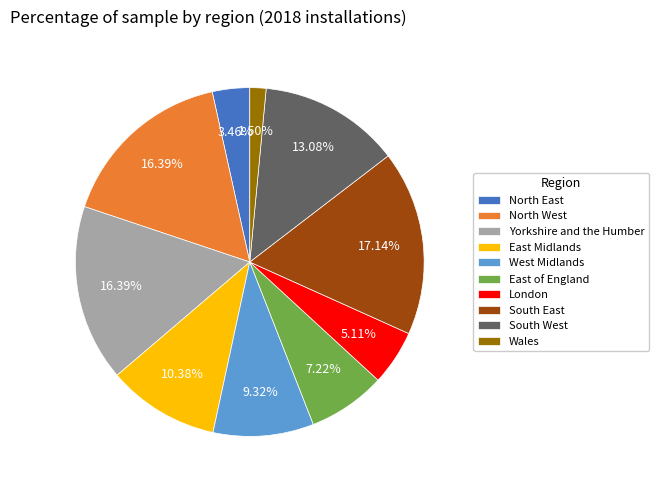

Is the sum of North East and East of England greater than half?

No